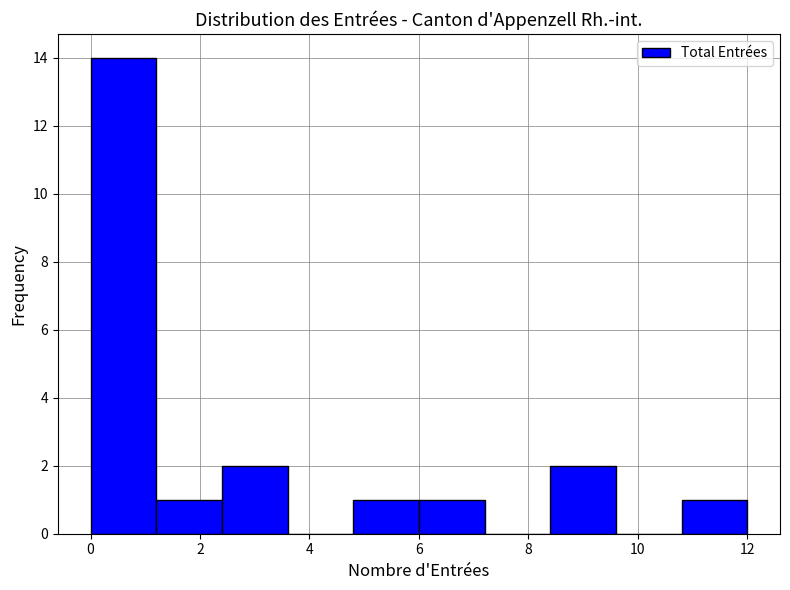

Reading left to right, transcribe this chart: for each bar, give the range it covers on the x-axis and its height. The values are not printed on the chart, so give them approximately, as read against the axis.

0.0 to 1.2: 14
1.2 to 2.4: 1
2.4 to 3.6: 2
3.6 to 4.8: 0
4.8 to 6.0: 1
6.0 to 7.2: 1
7.2 to 8.4: 0
8.4 to 9.6: 2
9.6 to 10.8: 0
10.8 to 12.0: 1